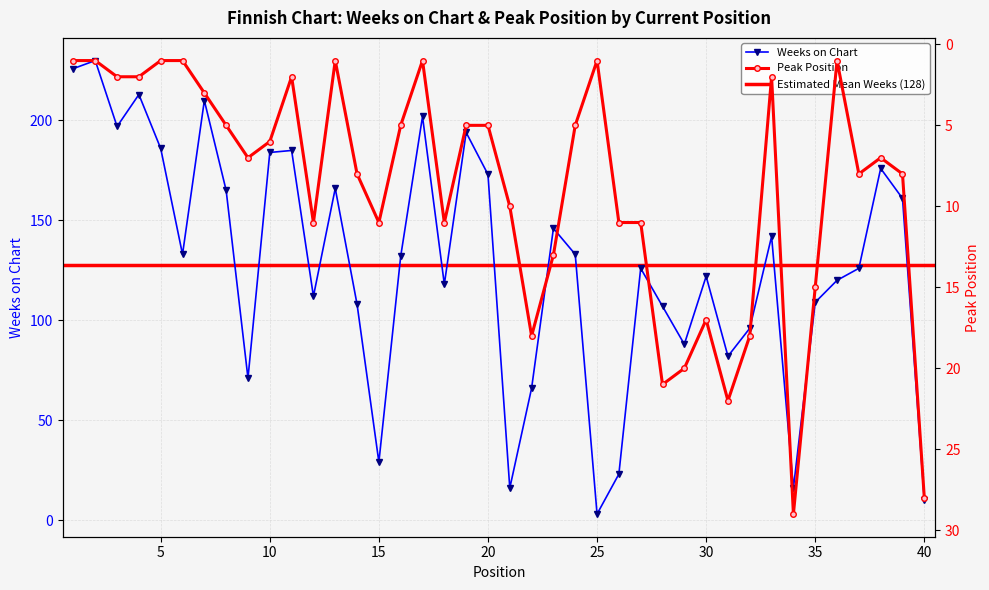

Reading left to right, transcribe all the data shown in this chart.

Weeks on Chart: 226	230	197	213	186	133	210	165	71	184	185	112	166	108	29	132	202	118	194	173	16	66	146	133	3	23	126	107	88	122	82	96	142	16	109	120	126	176	161	10
Peak Position: 1	1	2	2	1	1	3	5	7	6	2	11	1	8	11	5	1	11	5	5	10	18	13	5	1	11	11	21	20	17	22	18	2	29	15	1	8	7	8	28